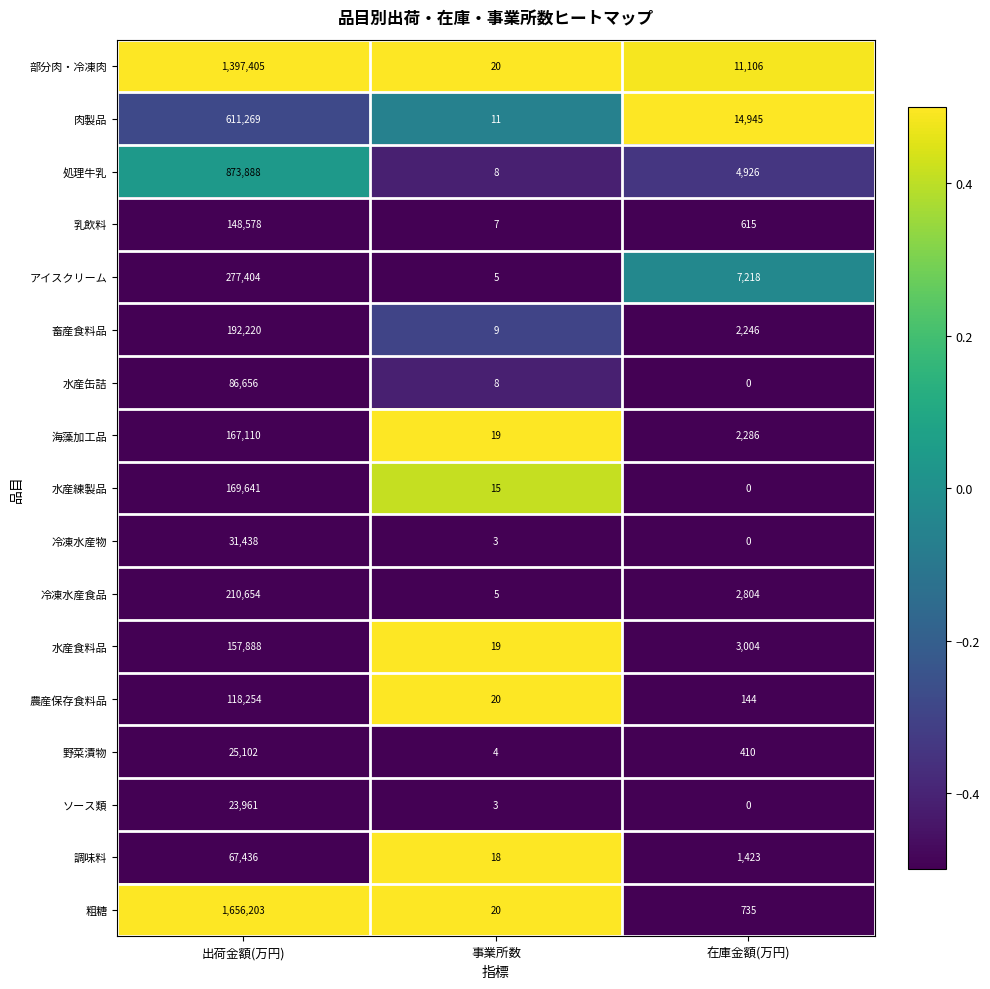

At 出荷金額(万円), list the series in order from largest to smallest.

粗糖, 部分肉・冷凍肉, 処理牛乳, 肉製品, アイスクリーム, 冷凍水産食品, 畜産食料品, 水産練製品, 海藻加工品, 水産食料品, 乳飲料, 農産保存食料品, 水産缶詰, 調味料, 冷凍水産物, 野菜漬物, ソース類